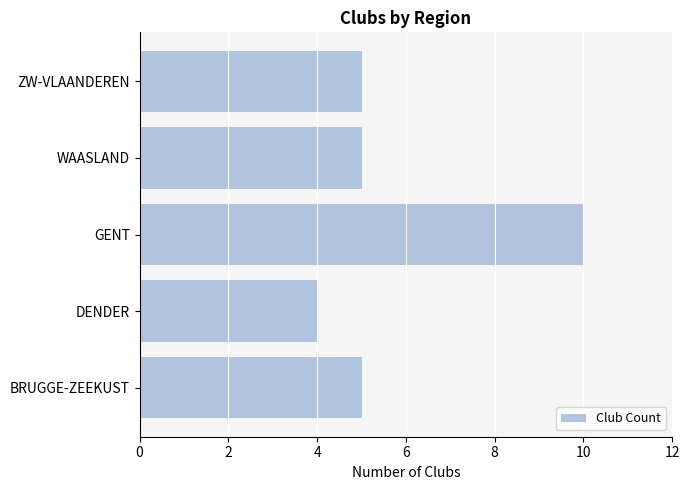

Approximately how many times larger is the value at BRUGGE-ZEEKUST compared to WAASLAND?

1.0